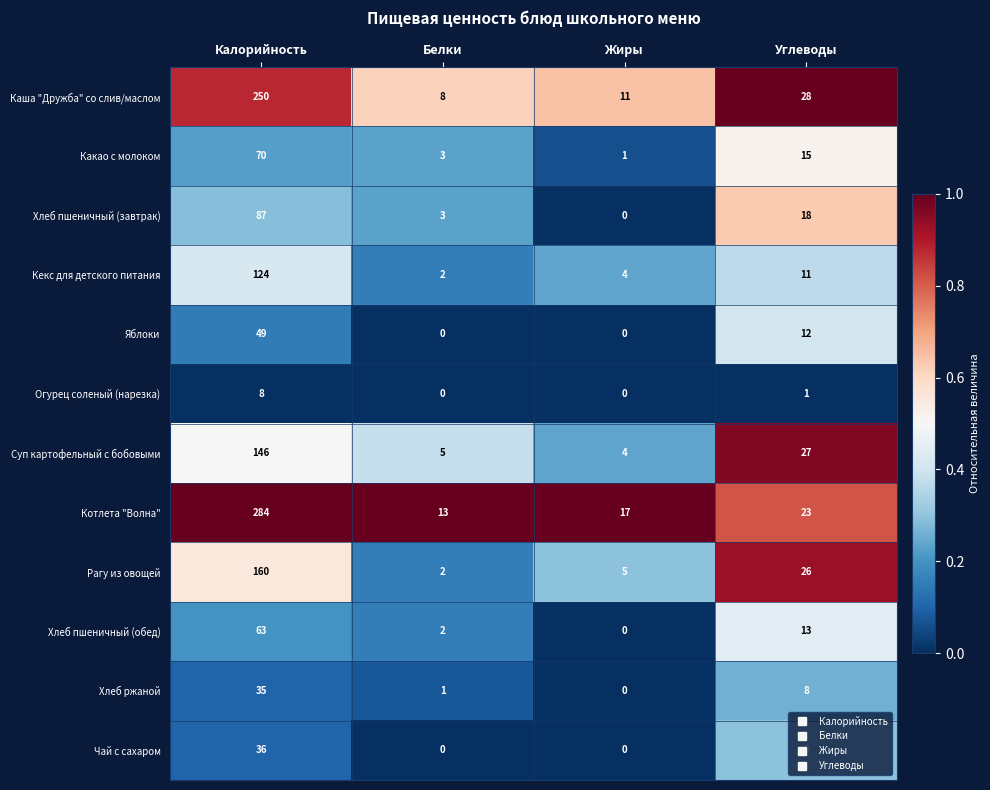

At how many categories does at least one series exceed 0?

4